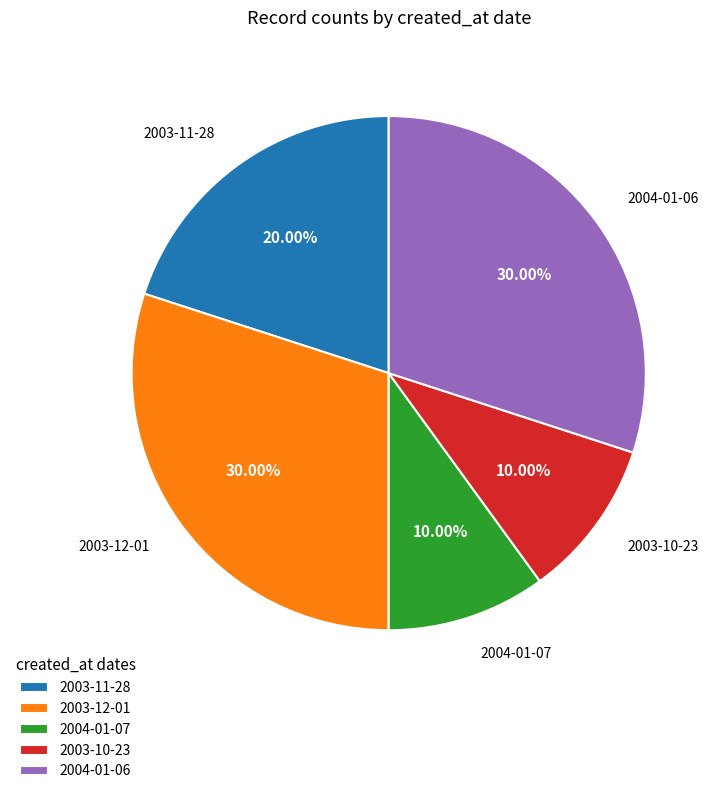

To the nearest percent, what percentage of the pie is 2003-12-01?

30%